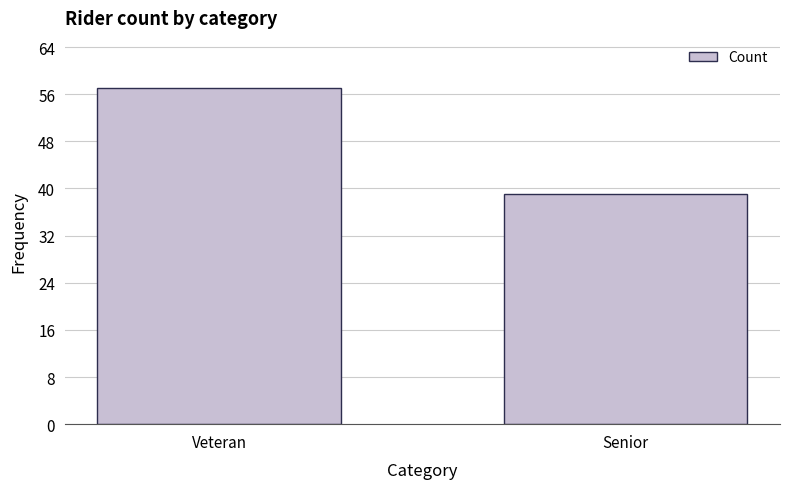

How many data points does each series have?

2